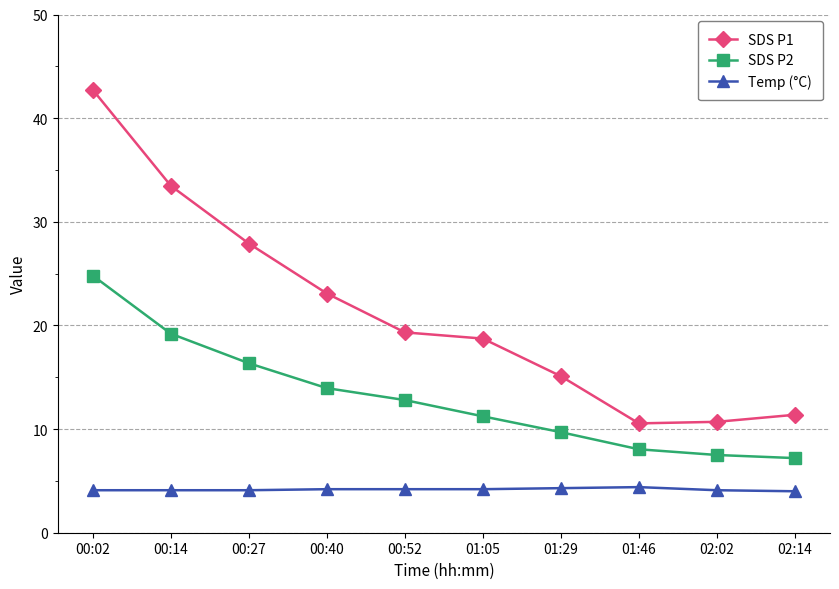

In SDS P1, how many points are lower than both neighbors (excluding endpoints)?

1